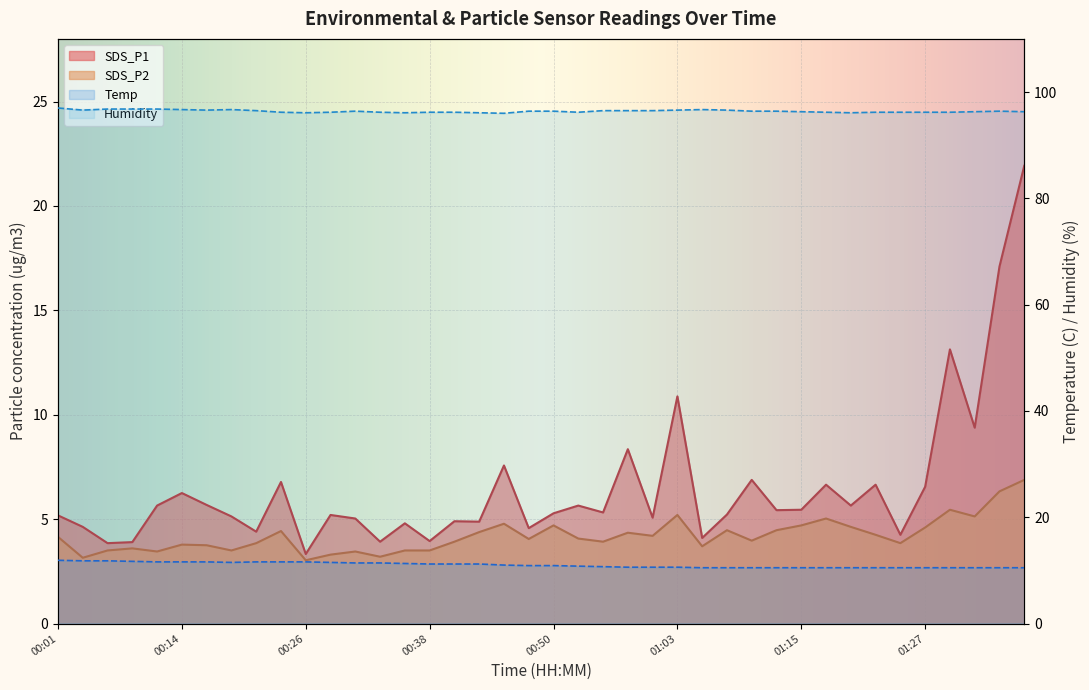

At how many categories does at least one series exceed 44?

40